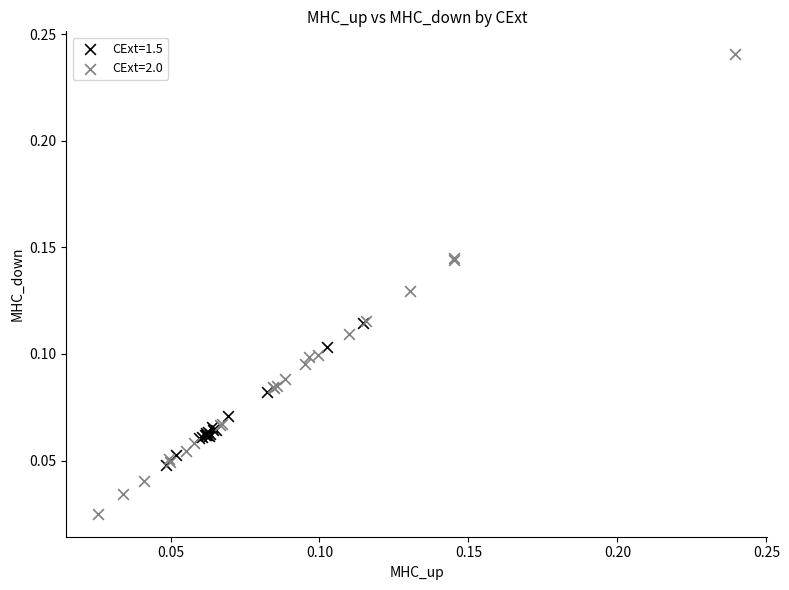

Which series reaches the maximum Y coordinate?

CExt=2.0